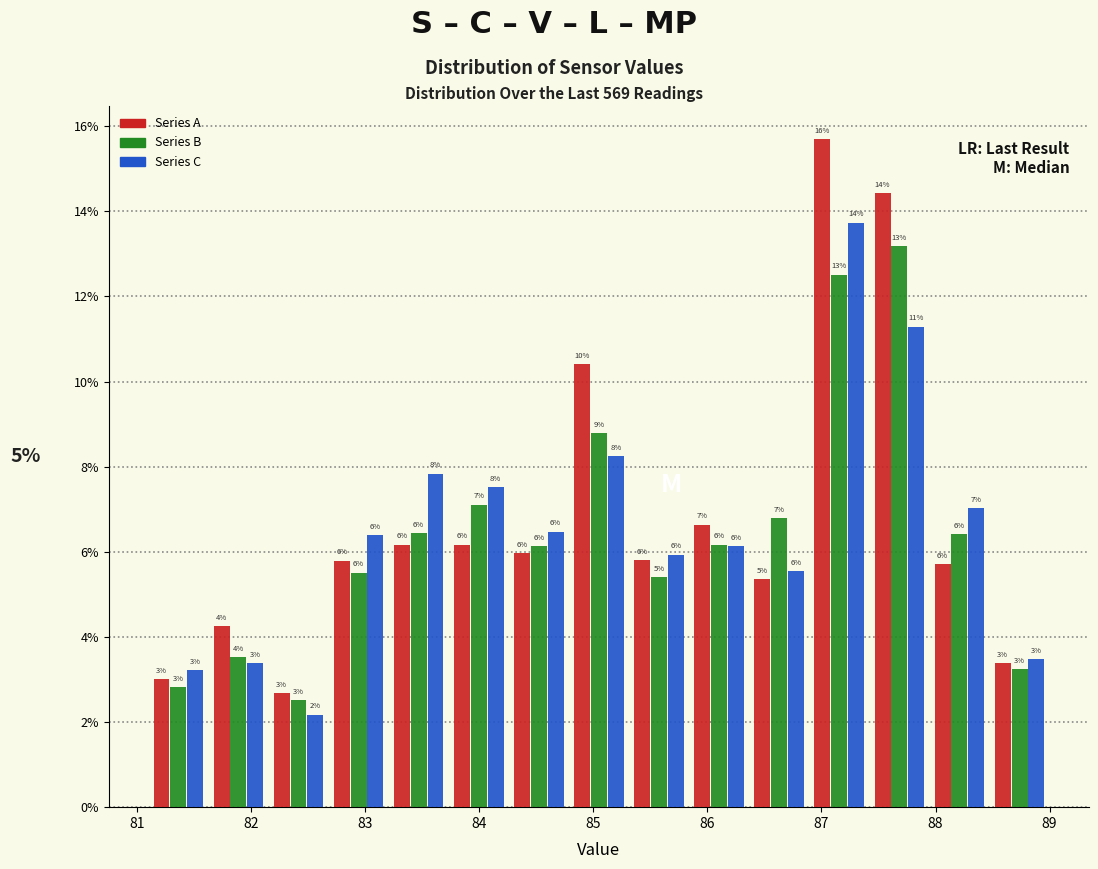

In the Series C series, which range on the x-axis has the tallest bar?

86.9 to 87.4